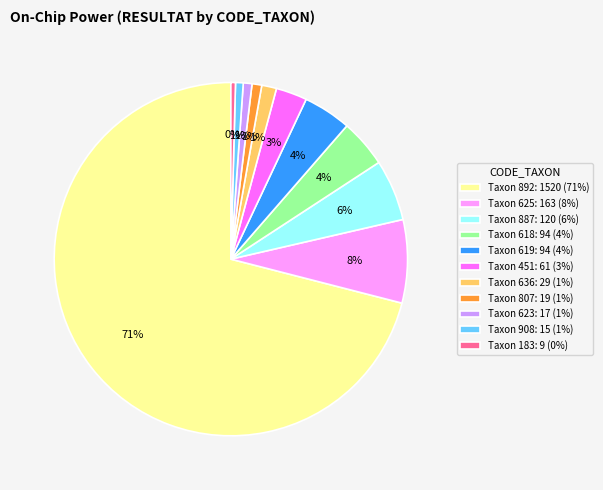

To the nearest percent, what percentage of the pie is Taxon 619: 94 (4%)?

4%